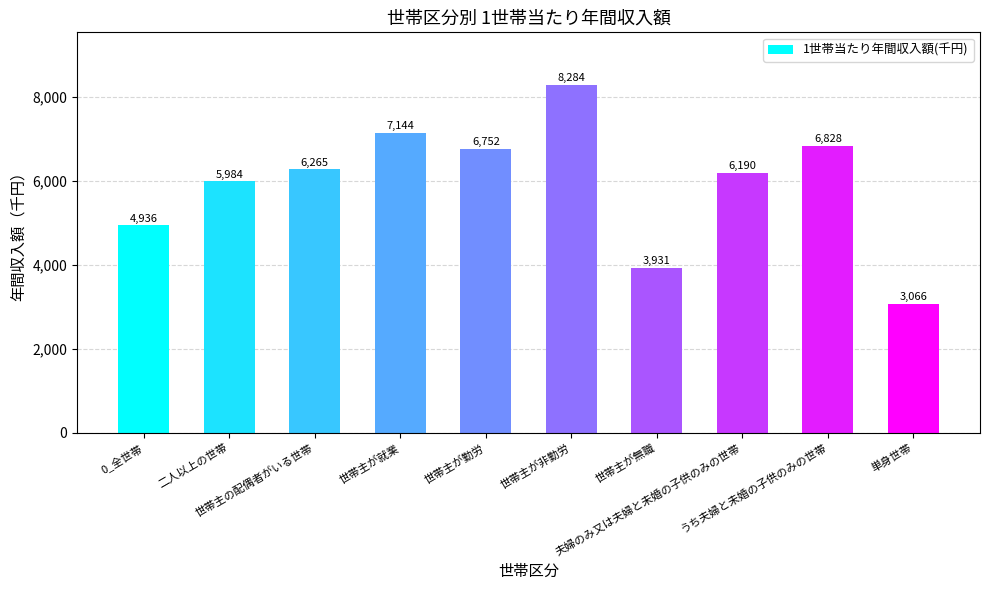

What is the sum of all values?

59380